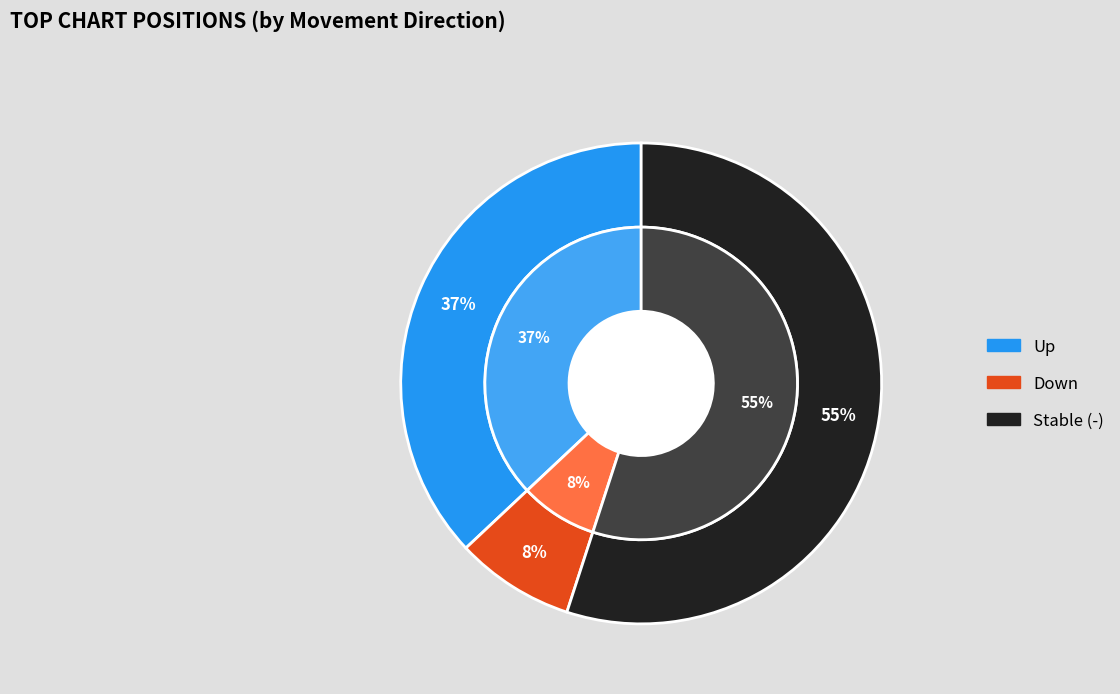

To the nearest percent, what is the average slice percentage?

33%